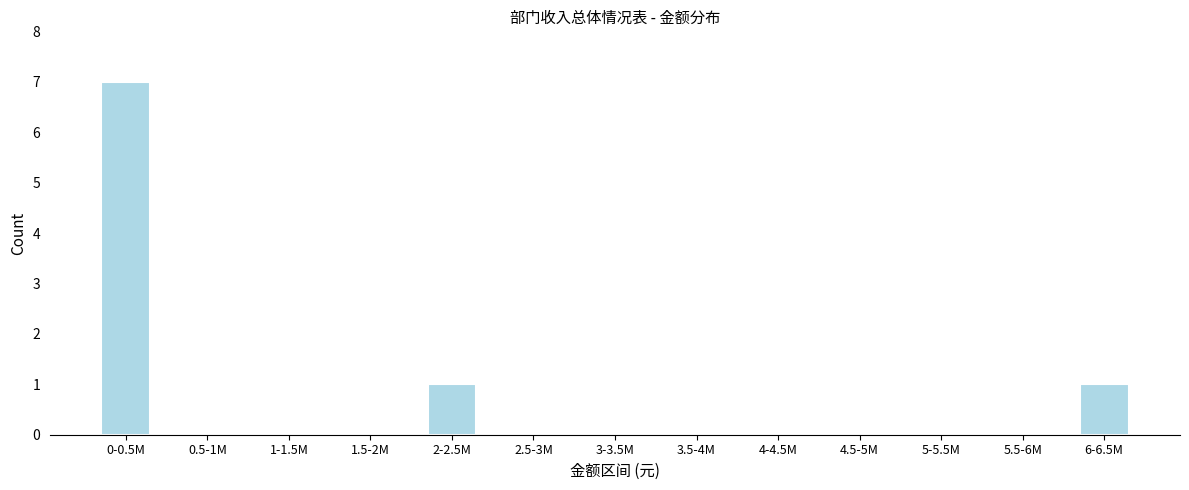

Reading right to left, what are all the values shown in this chart?

6-6.5M=1	5.5-6M=0	5-5.5M=0	4.5-5M=0	4-4.5M=0	3.5-4M=0	3-3.5M=0	2.5-3M=0	2-2.5M=1	1.5-2M=0	1-1.5M=0	0.5-1M=0	0-0.5M=7